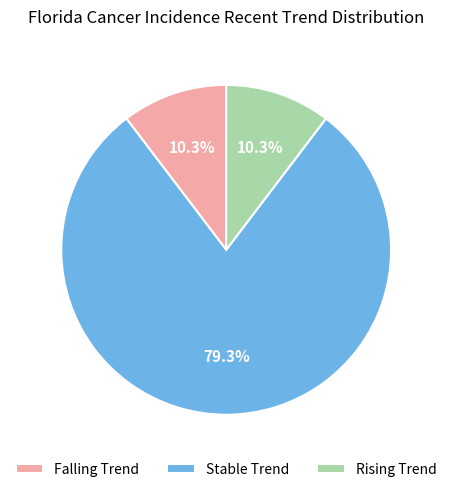

How many slices are in this pie chart?

3